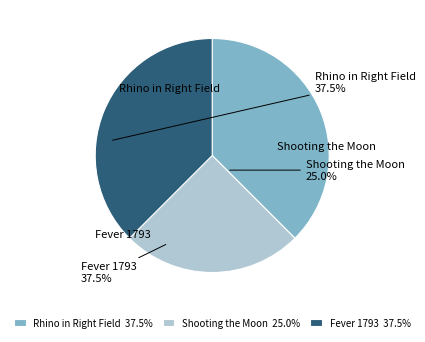

Approximately how many times larger is the value at Shooting the Moon 25.0% compared to Fever 1793 37.5%?

0.7